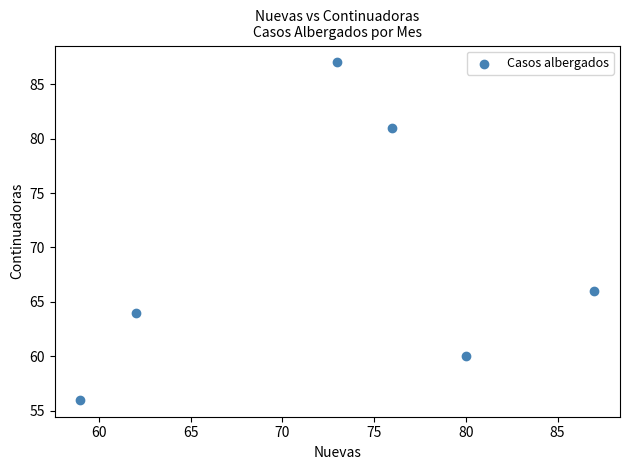

What is the range of X values (max minus min)?

28